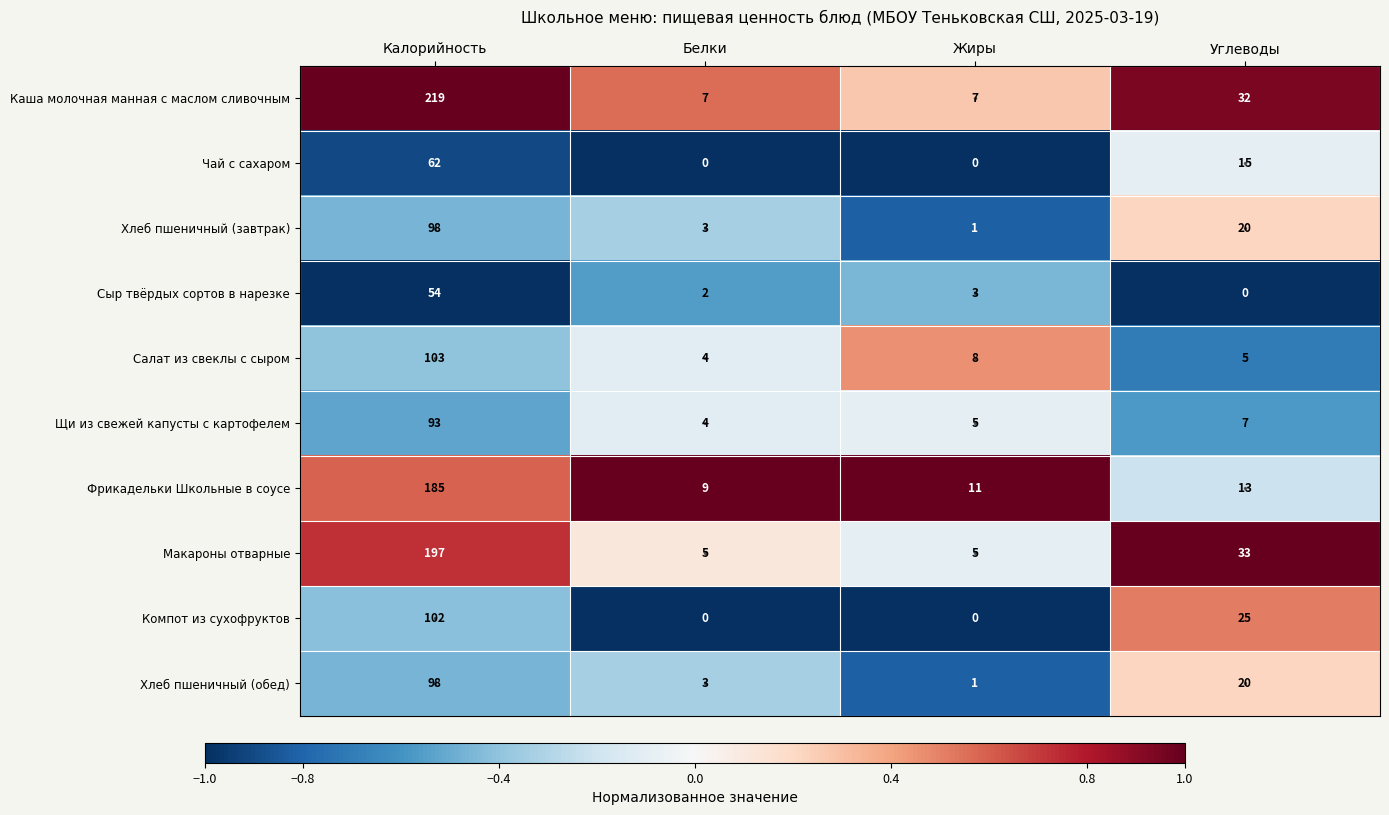

What is the difference between the Хлеб пшеничный (завтрак) values at Калорийность and Углеводы?

78